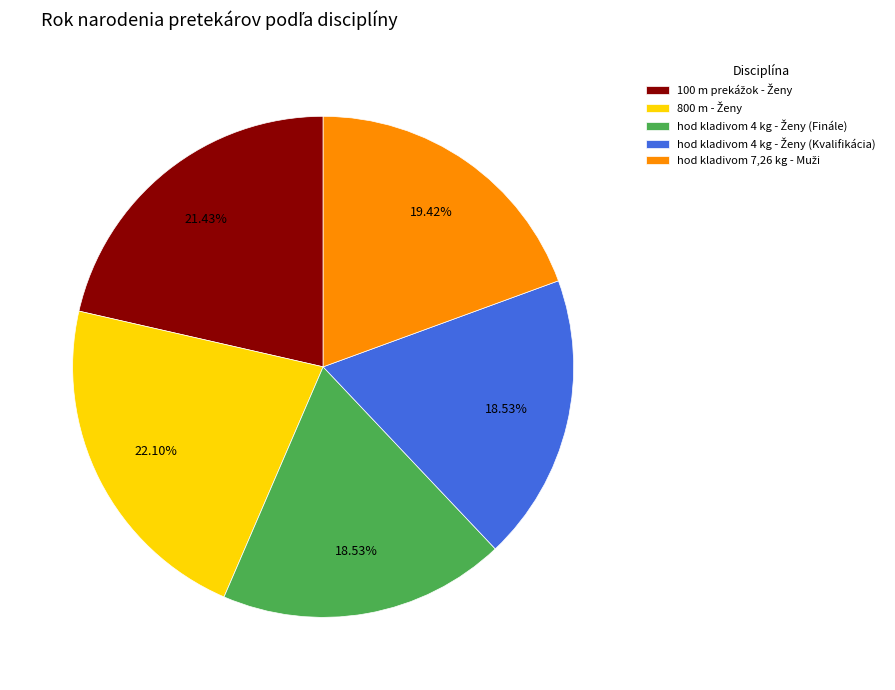

Does any single category account for the majority?

No